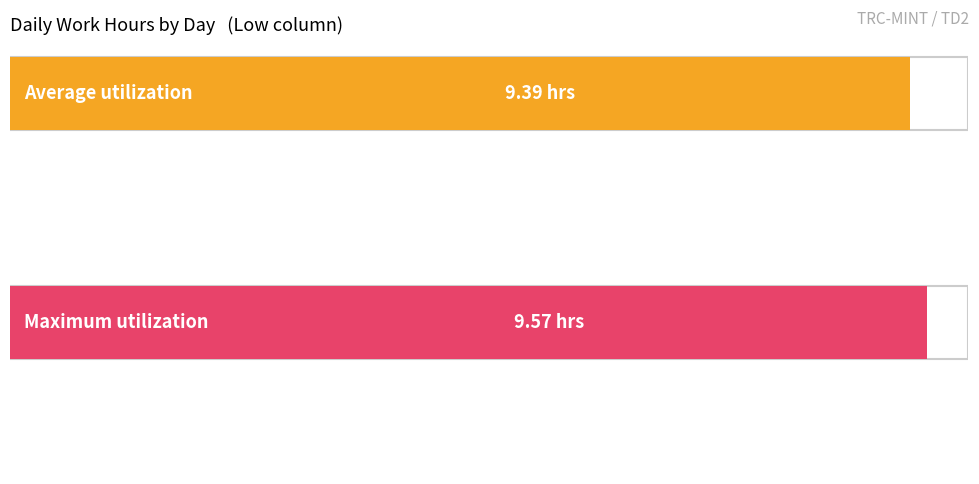

Are the bars grouped side by side (vs. stacked)?

No